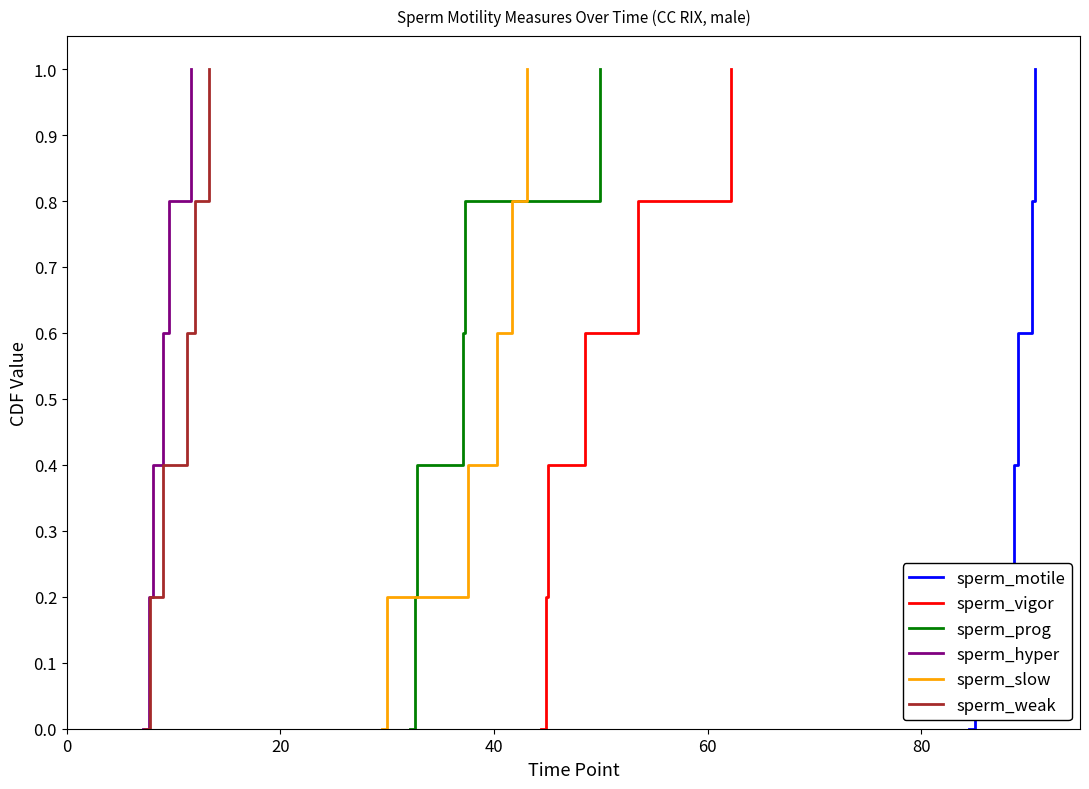

What is the difference between the maximum and minimum values in the sperm_slow series?

1.0